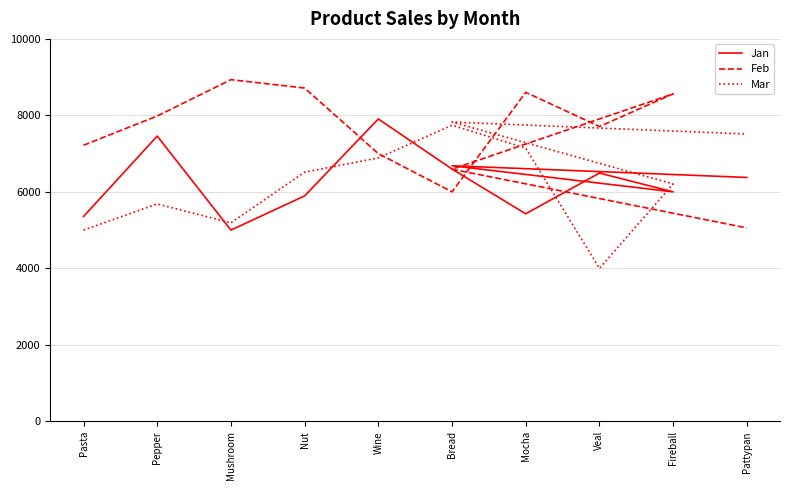

What is the maximum value for Feb?

8934